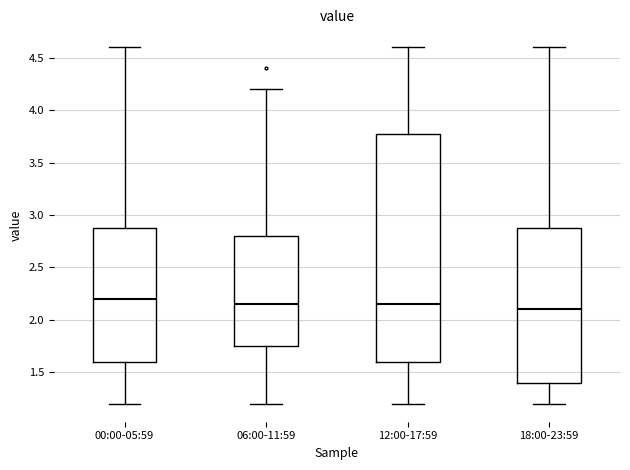

Which box's median line is the lowest?

18:00-23:59